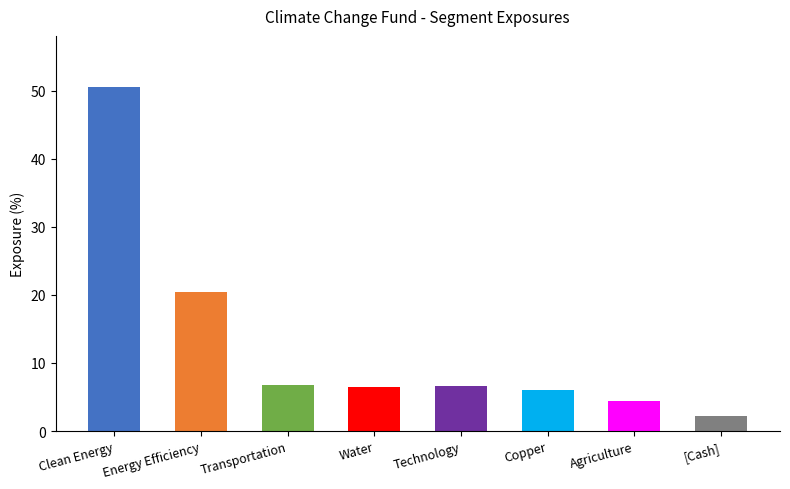

Is it true that the value at Copper is 9.7?

False